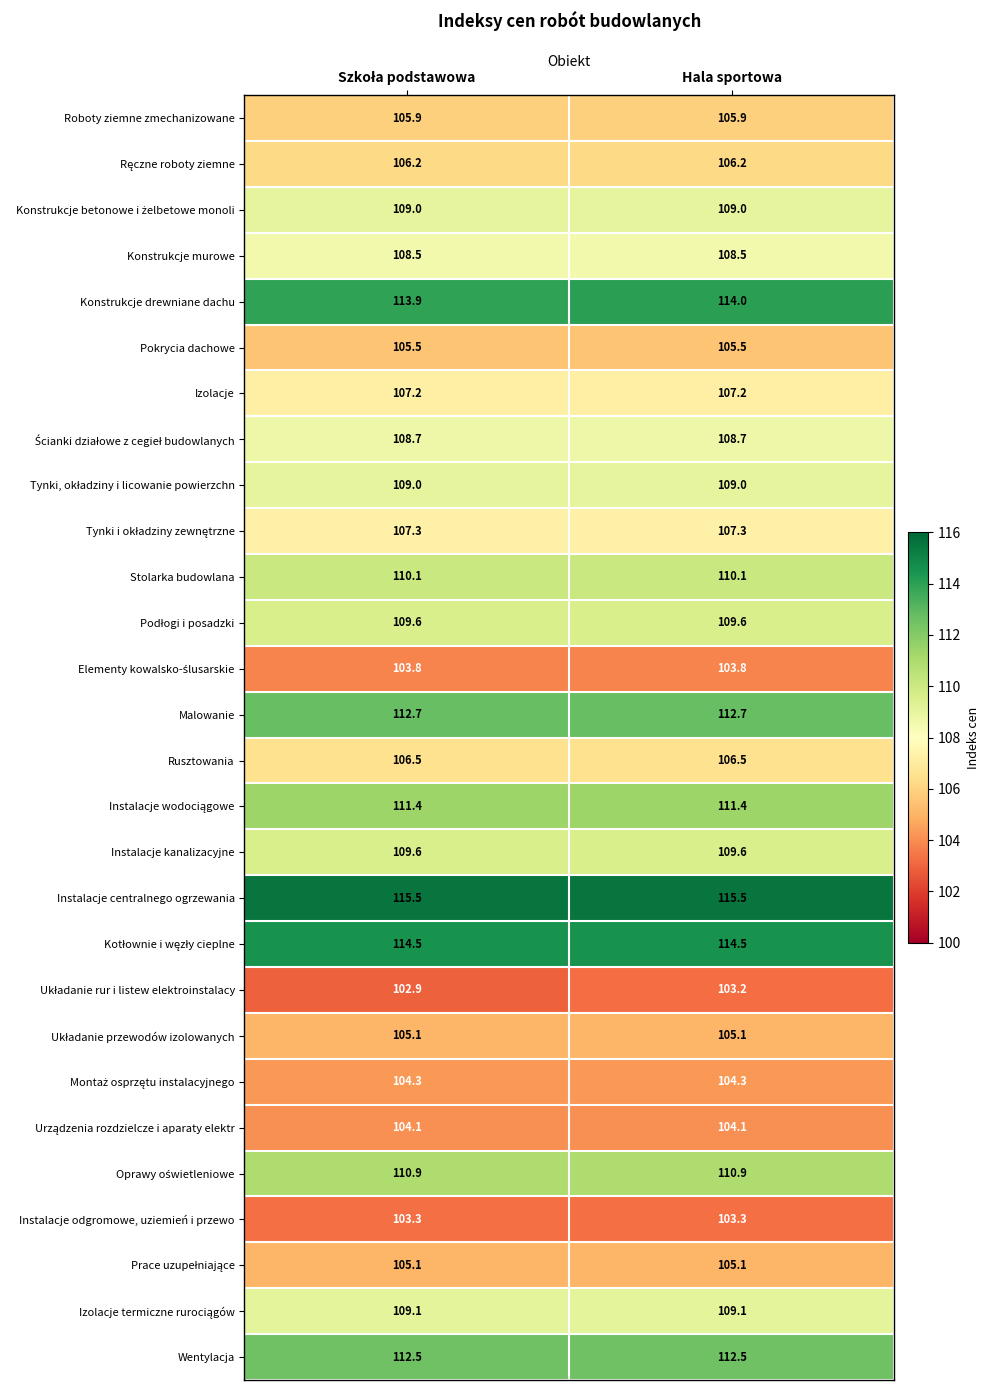

True or false: Konstrukcje murowe has a value of 108.5 at Hala sportowa.

True